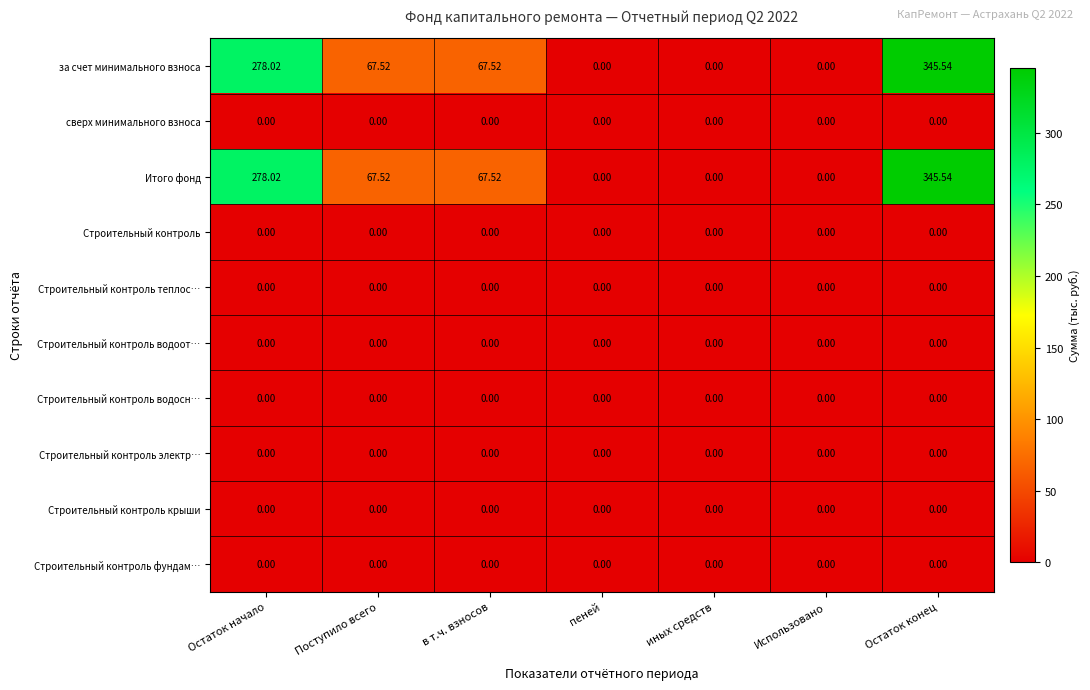

Where does the за счет минимального взноса series first go above 67?

Остаток начало